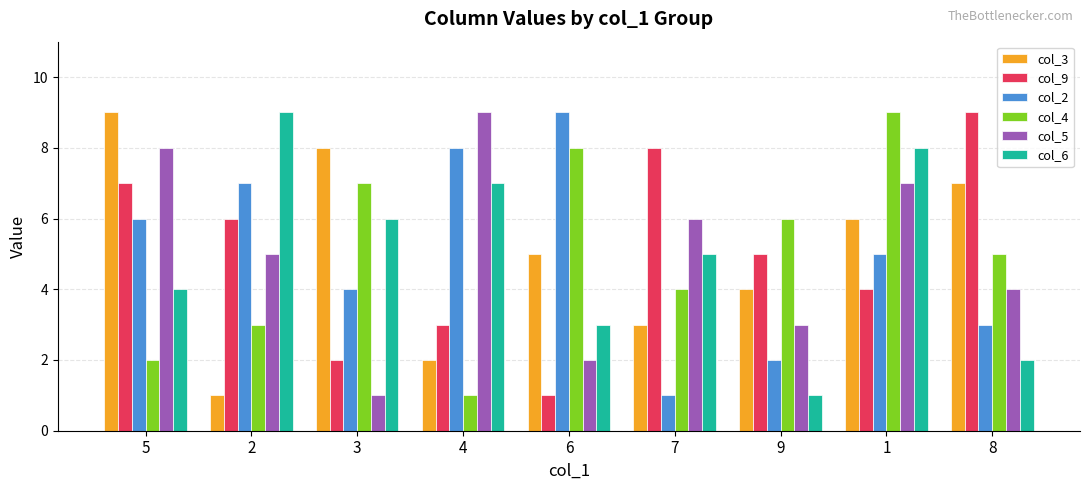

Is the value of col_3 at 6 greater than the value of col_2 at 5?

No